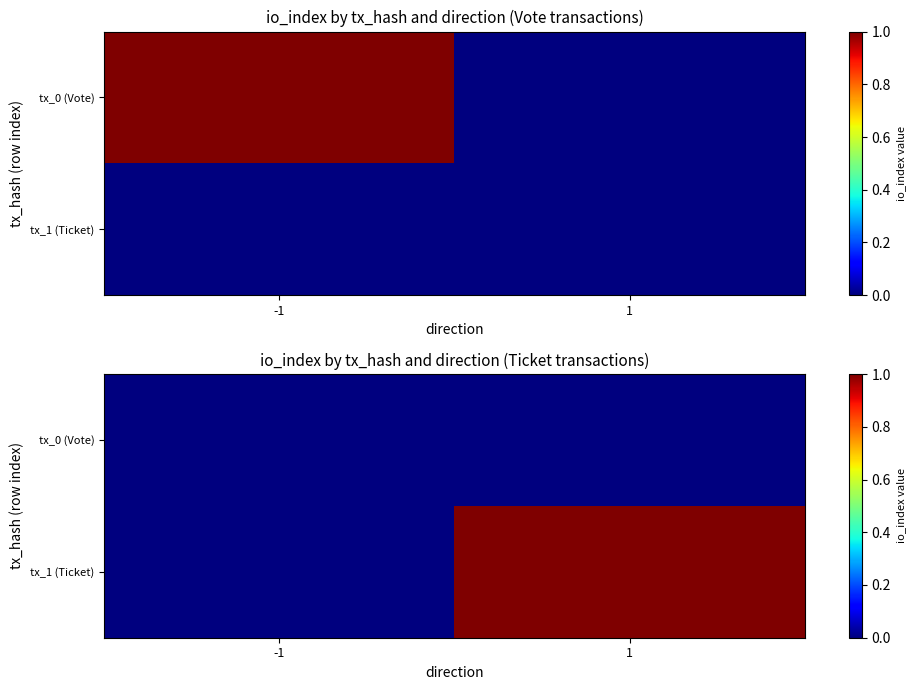

Is it true that tx_0 (Vote) equals 0 at -1?

True